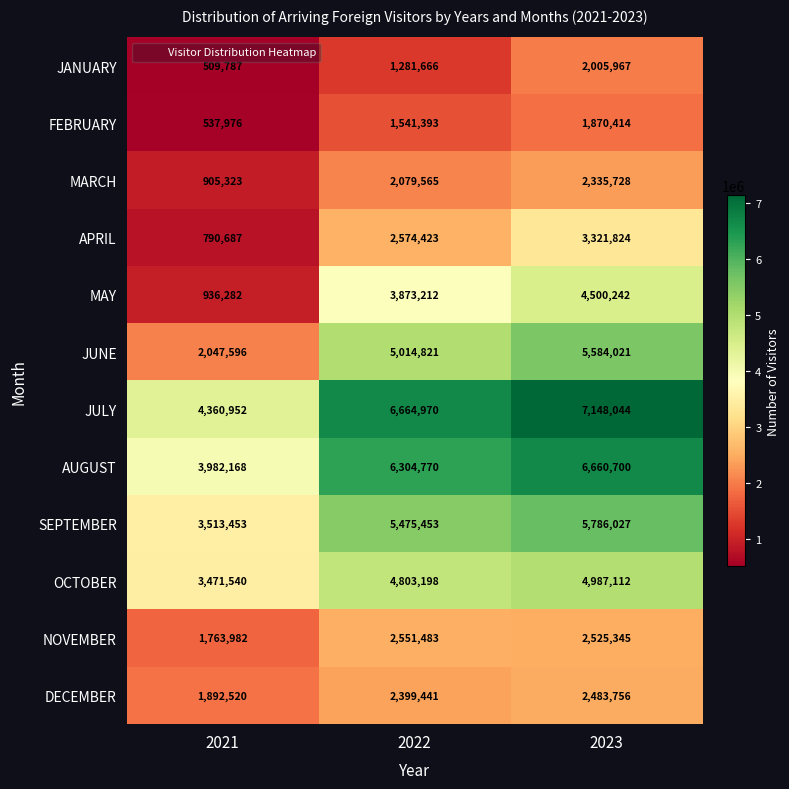

Where is NOVEMBER nearest to the value 2157732?

2023